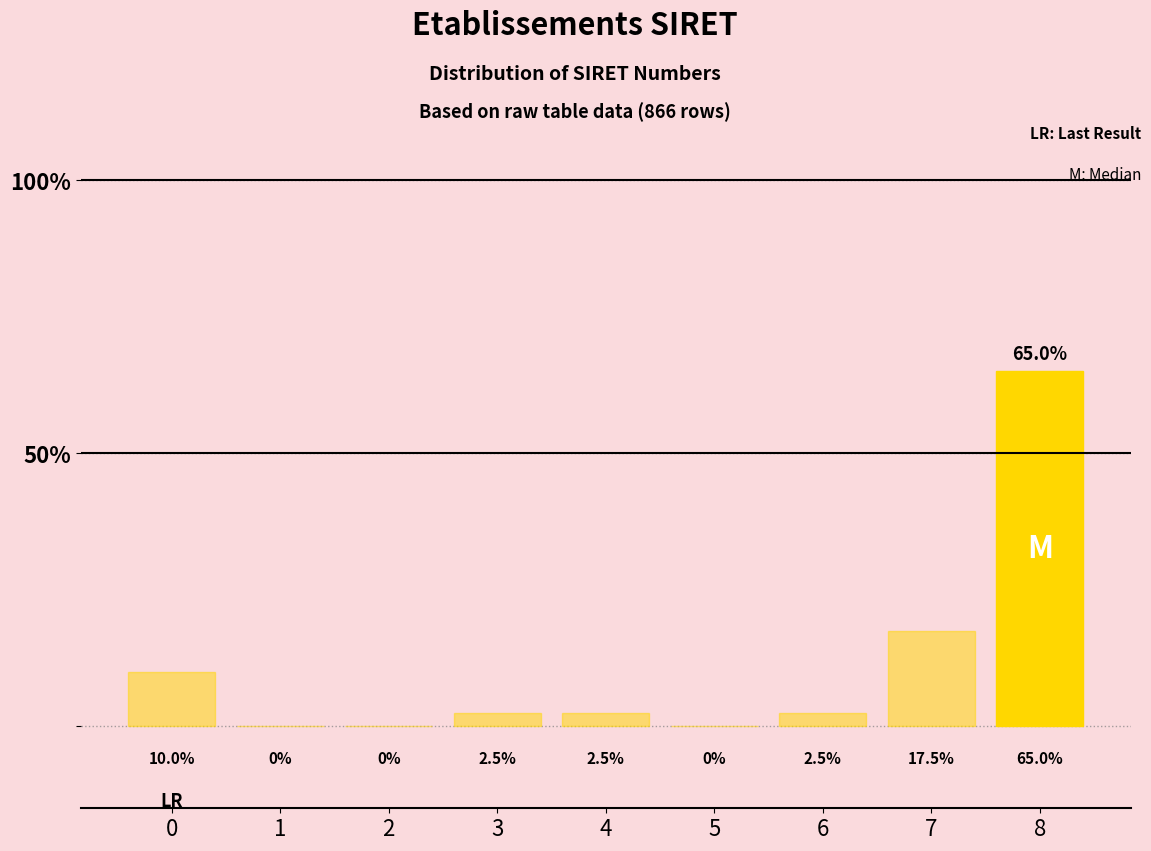

Reading left to right, what are all the values shown in this chart?

0=10.0	1=0.0	2=0.0	3=2.5	4=2.5	5=0.0	6=2.5	7=17.5	8=65.0